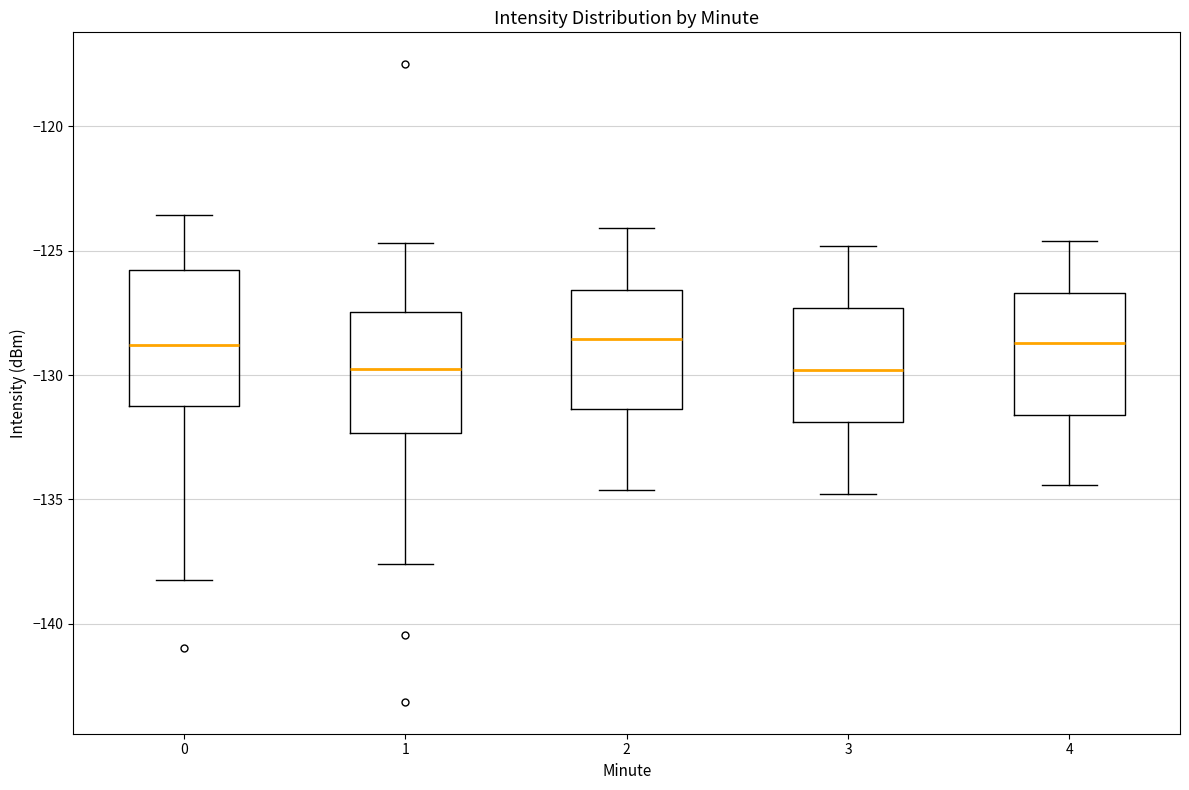

Reading left to right, transcribe this box plot: for each box, give where its median line is, the range the box spans, and where its two whiskers end, as read against the y-axis. The values are not printed on the chart, so give them approximately, as read against the axis.

0: median -129.0, box -131.5 to -126.0, whiskers -138.0 to -123.5
1: median -129.5, box -132.5 to -127.5, whiskers -137.5 to -124.5
2: median -128.5, box -131.5 to -126.5, whiskers -134.5 to -124.0
3: median -130.0, box -132.0 to -127.5, whiskers -135.0 to -125.0
4: median -128.5, box -131.5 to -126.5, whiskers -134.5 to -124.5